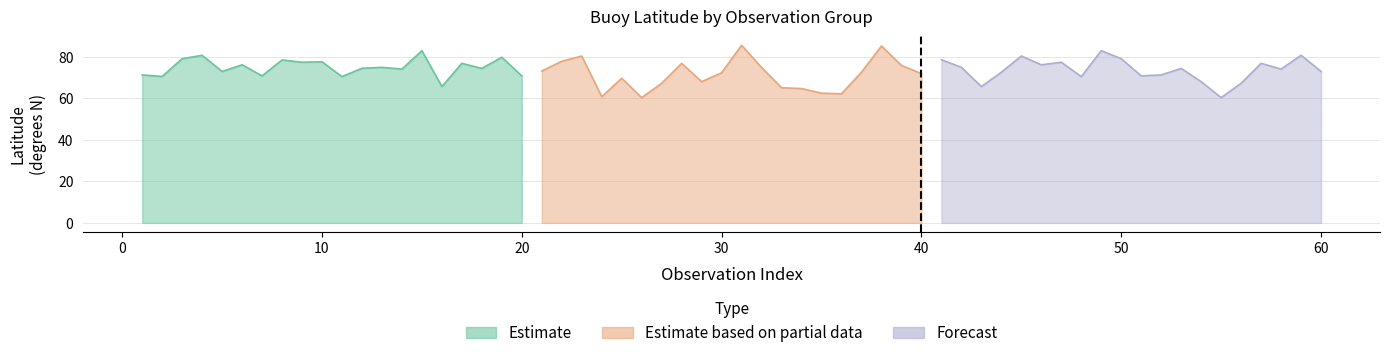

Does the chart have visible grid lines?

Yes